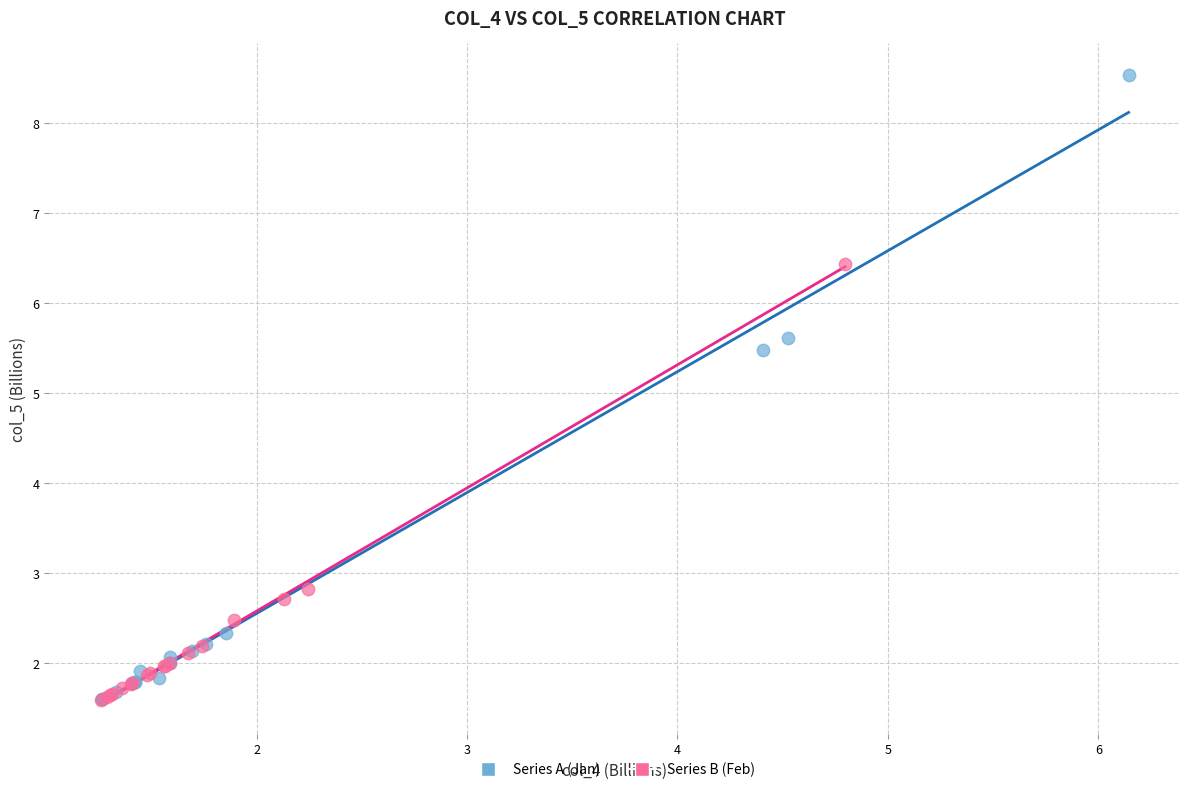

Which series reaches the maximum Y coordinate?

Series A (Jan)